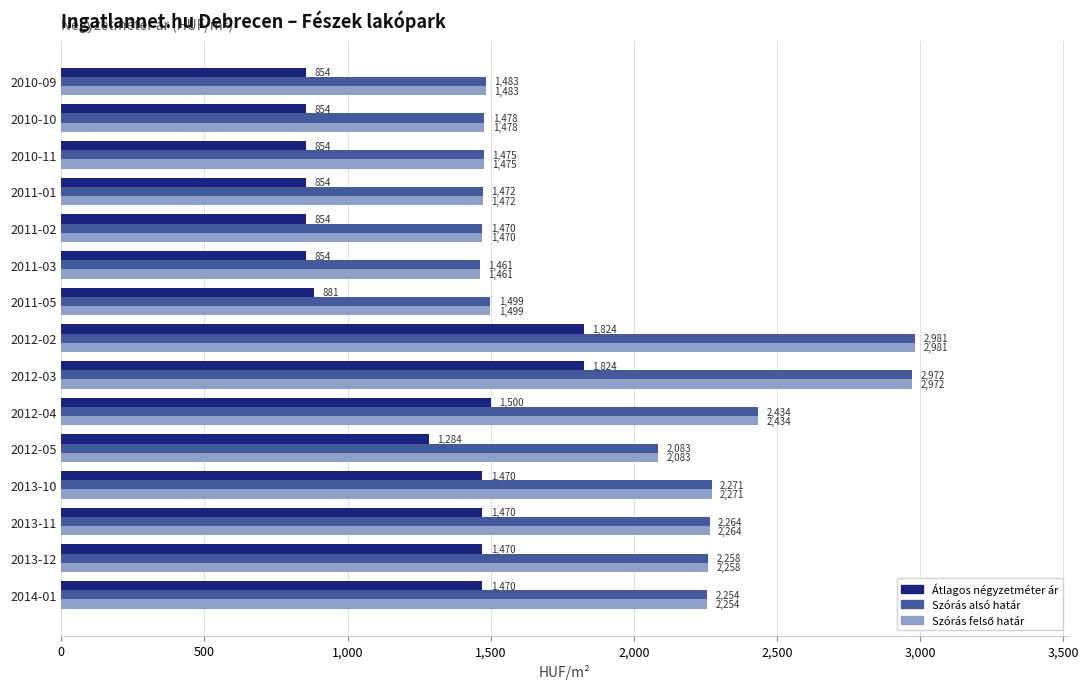

At how many categories does at least one series exceed 1154?

15